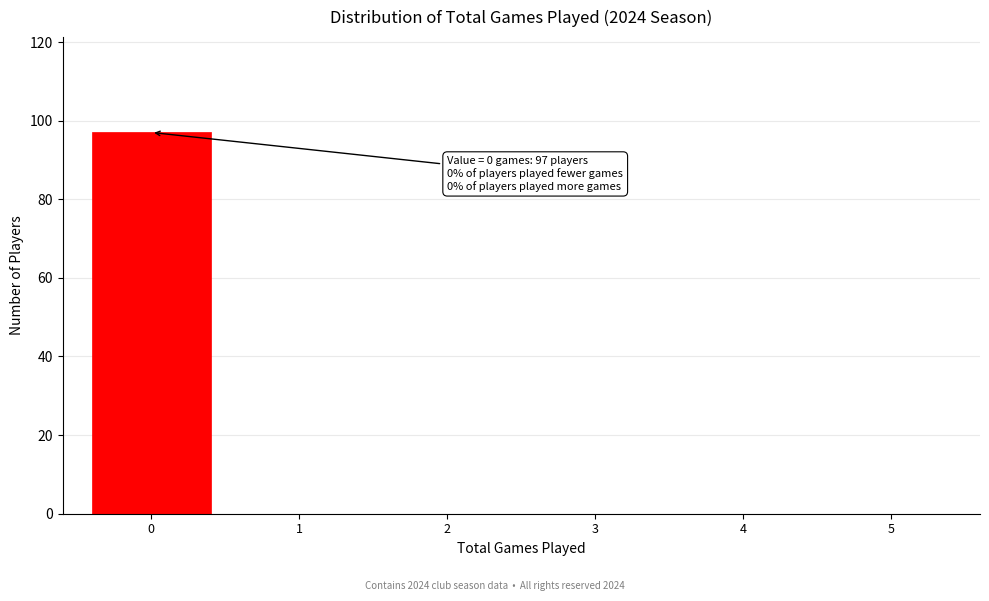

Over which range of the x-axis is the bar tallest?

-0.5 to 0.5